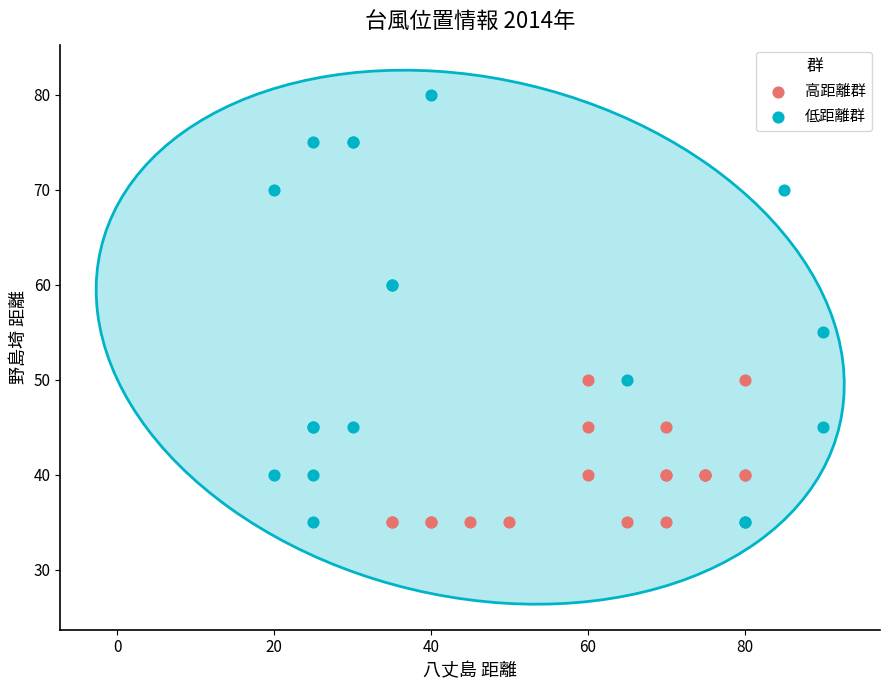

Which series reaches the maximum Y coordinate?

低距離群